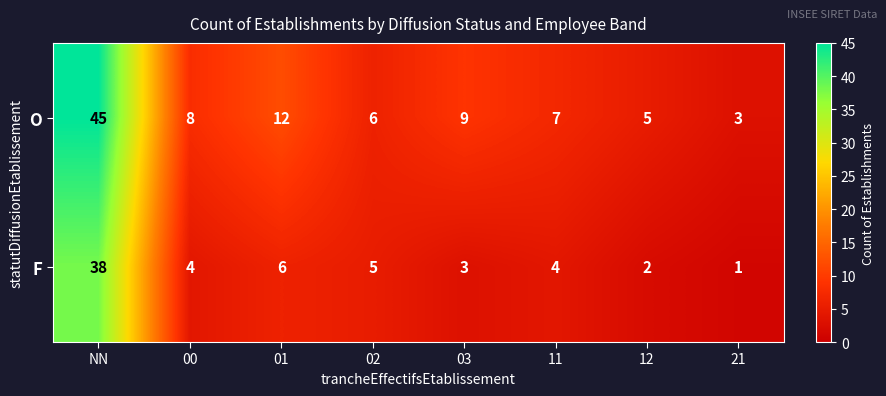

What is the minimum value shown in the chart?

1